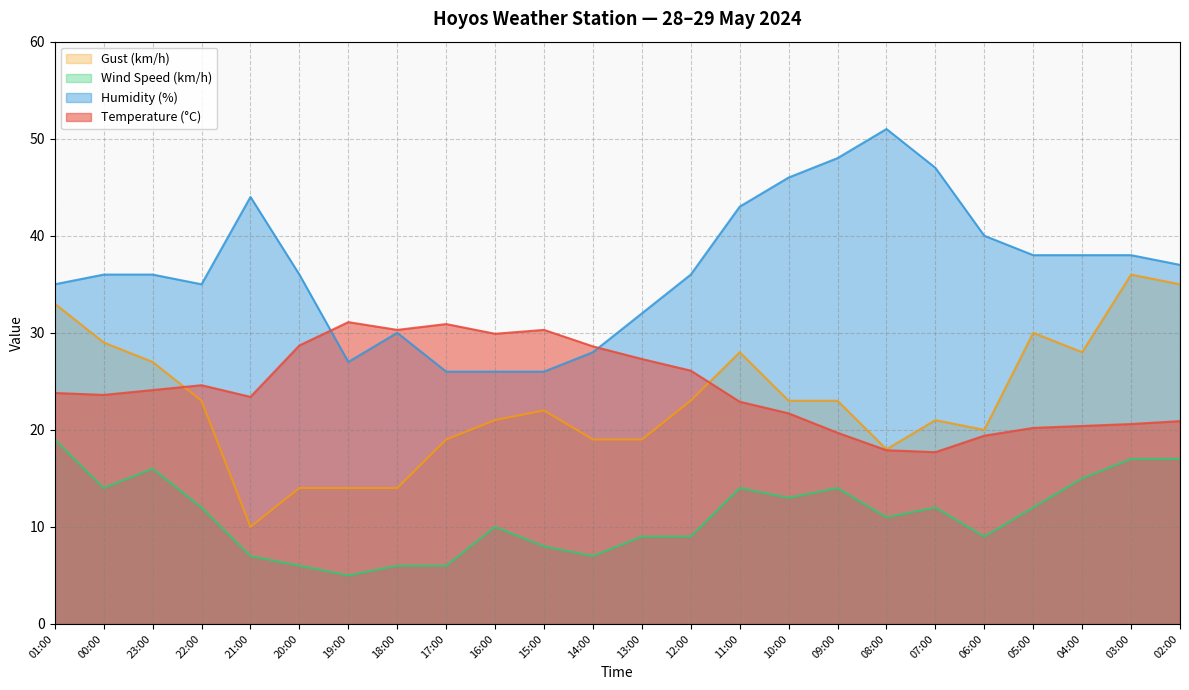

Count the number of data series in this chart.

4